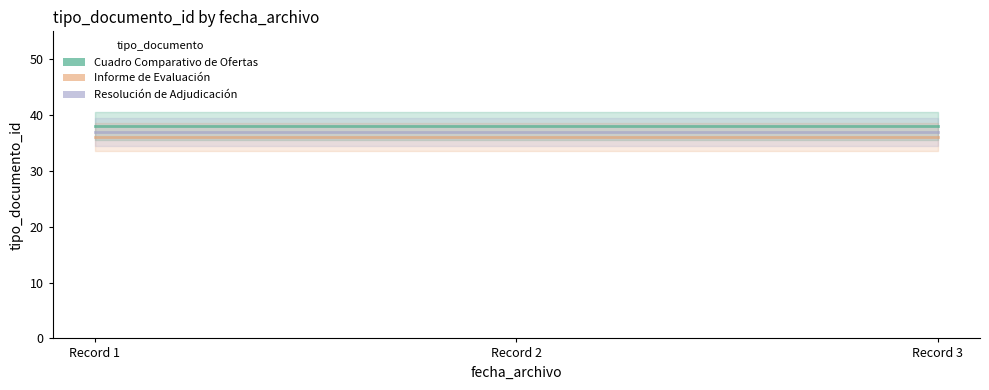

The Resolución de Adjudicación series shows 37 at Record 1. True or false?

True